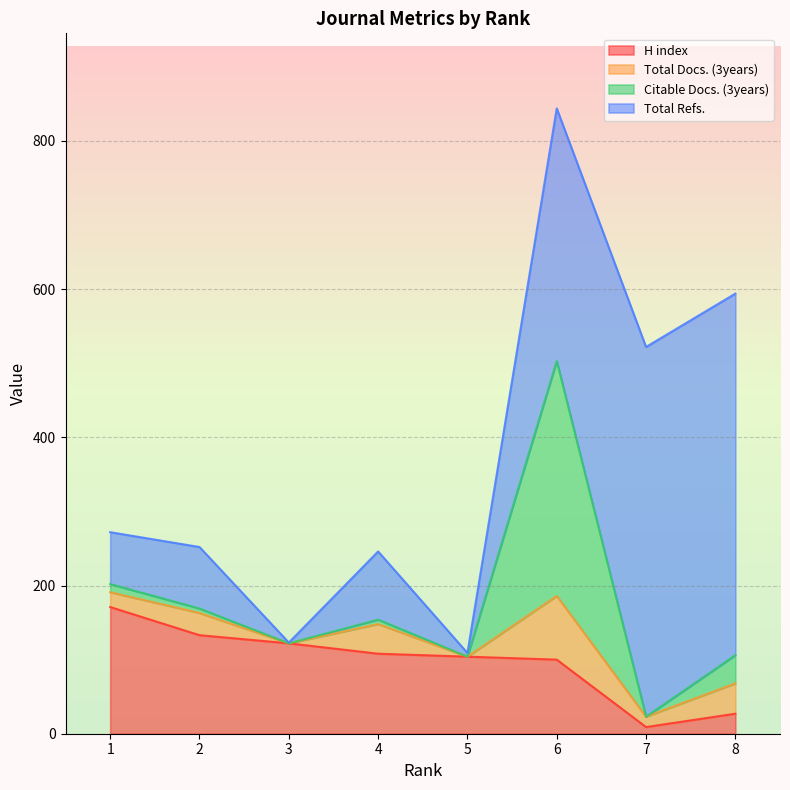

The value of Total Refs. at 4 is 129. True or false?

False